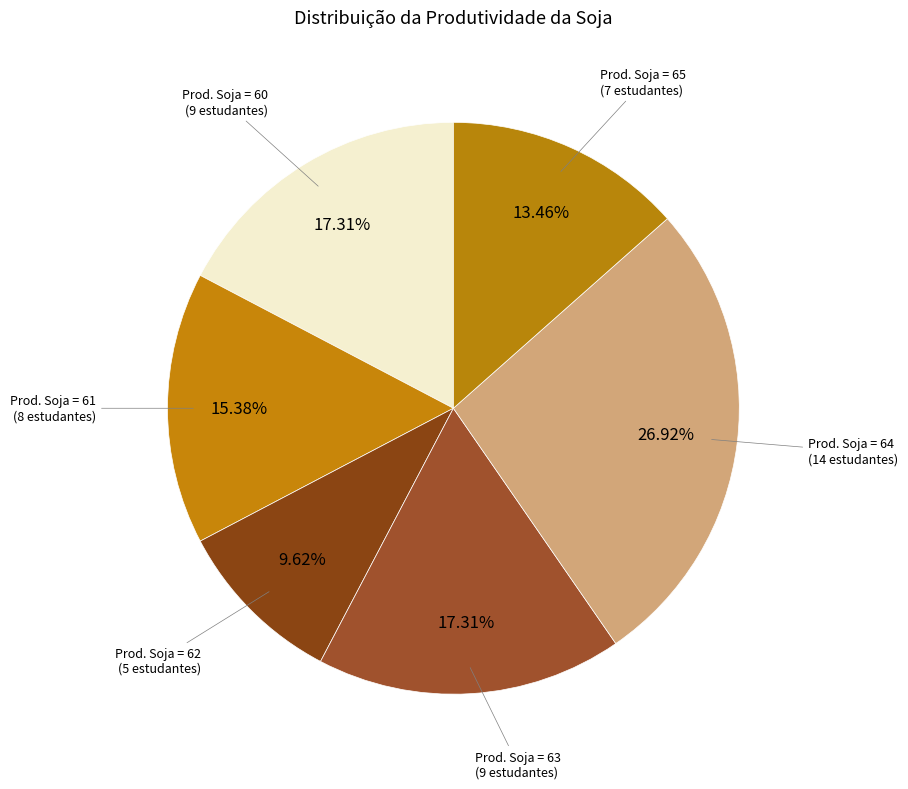

Which category has the biggest portion of the pie?

Produtividade da soja 64